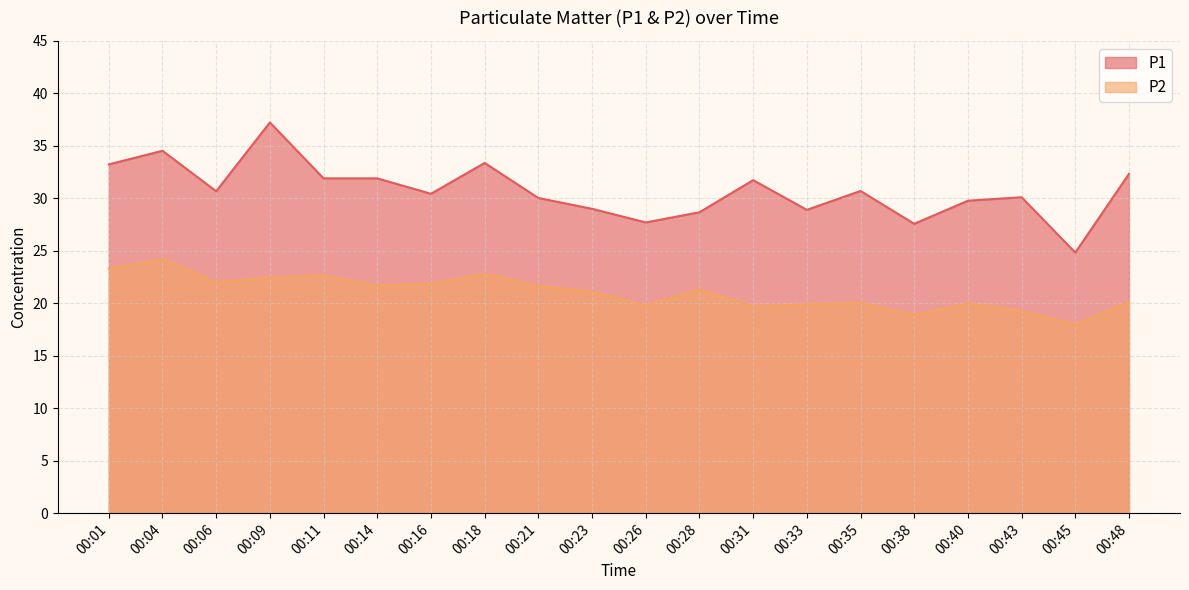

At which category does P2 reach its first local peak?

00:04